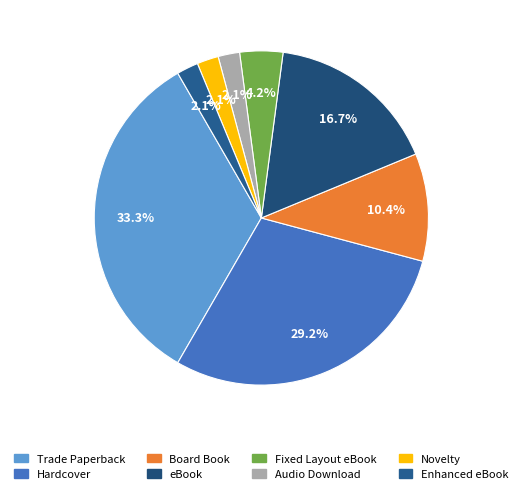

Is there a majority slice in this chart?

No